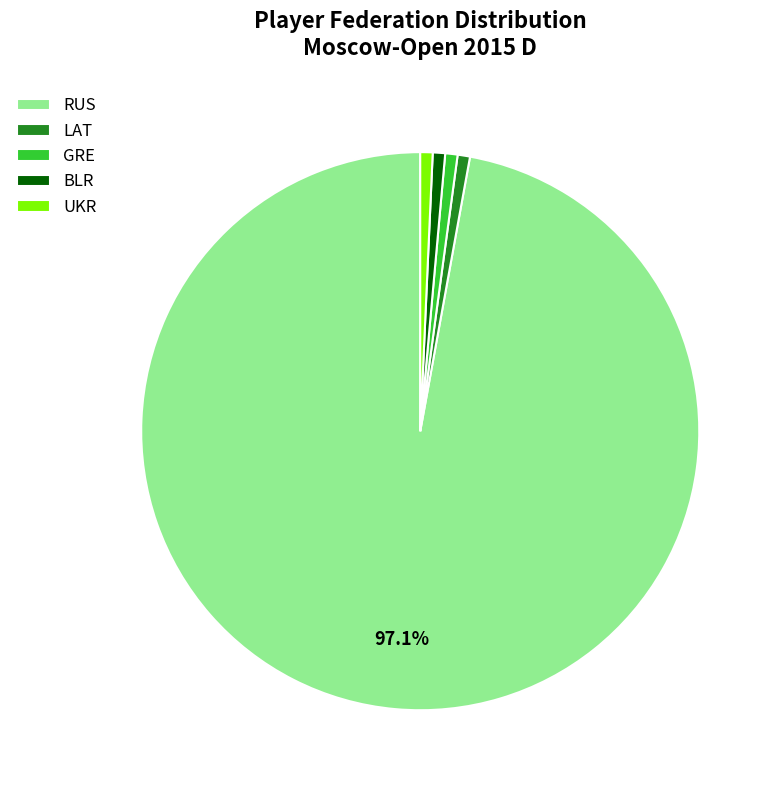

Combined, do UKR and RUS account for over 50%?

Yes